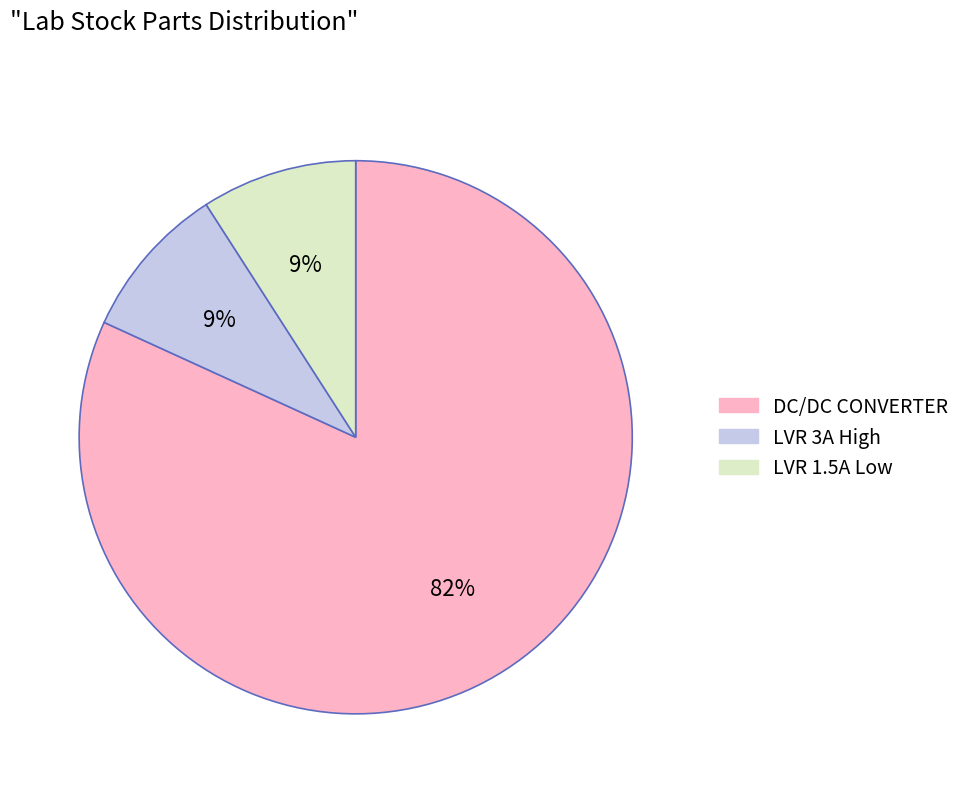

Count the number of slices in the pie.

3